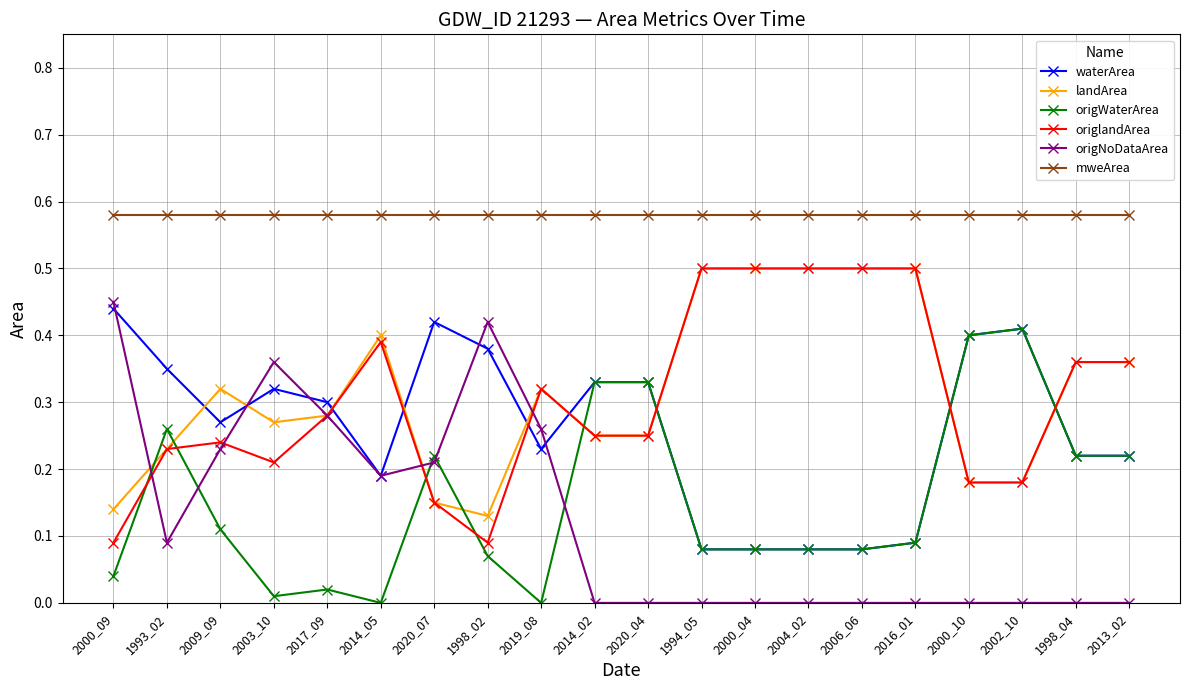

True or false: mweArea and origNoDataArea intersect in this chart.

False